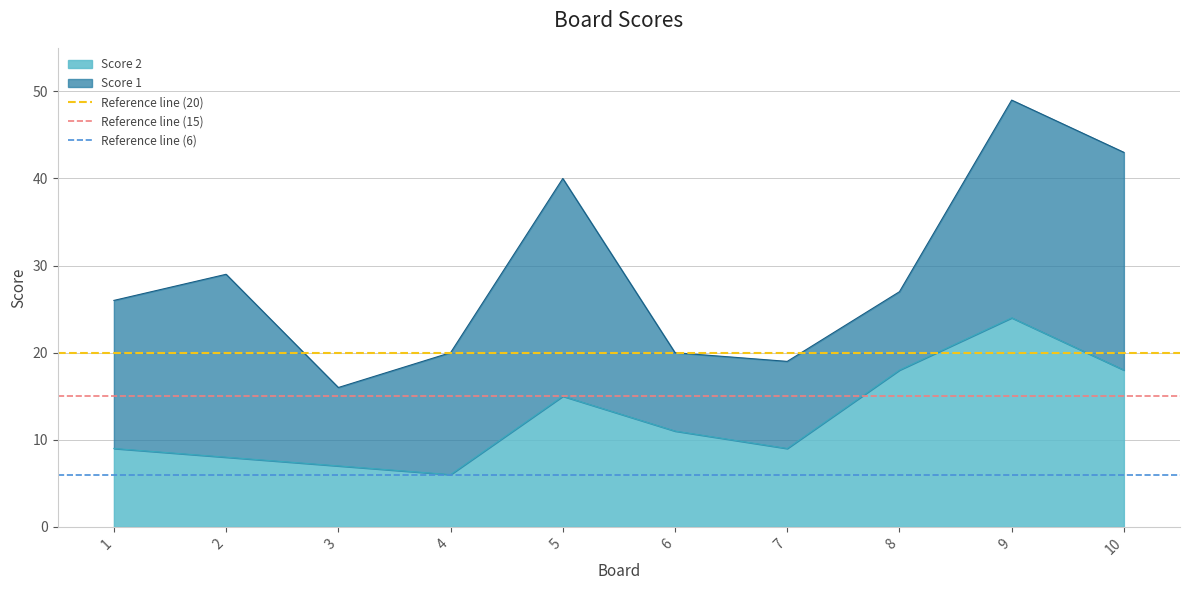

What is the sum of the Reference line (15) values at 1 and 2?

30